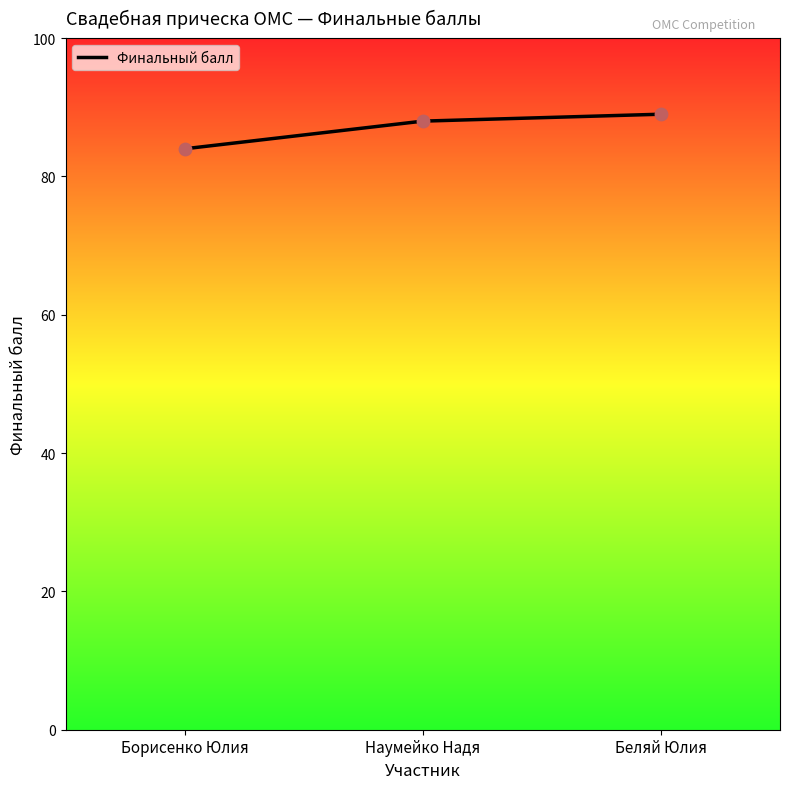

Which has a higher value, Беляй Юлия or Борисенко Юлия?

Беляй Юлия